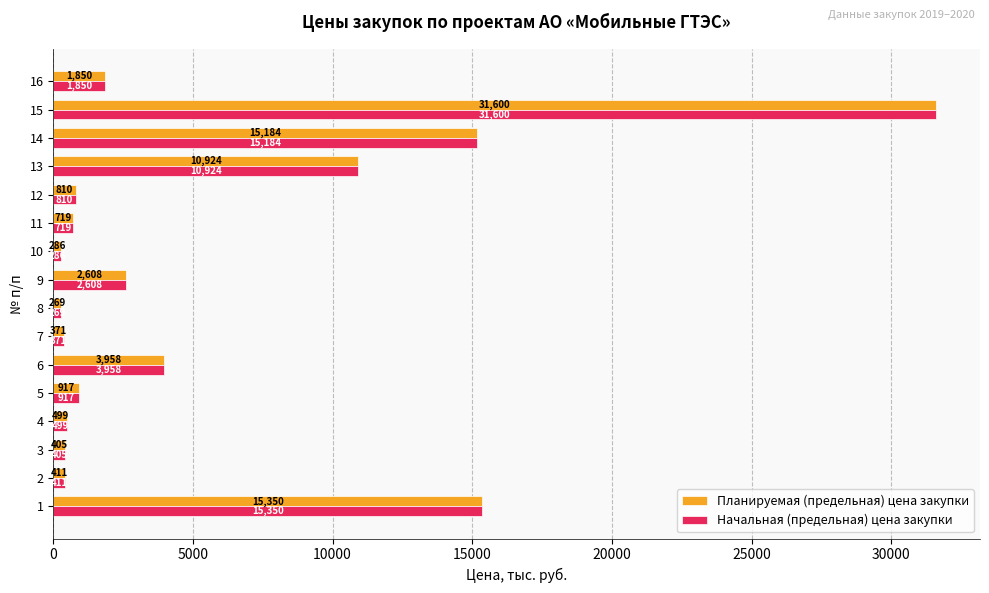

Is the value of Планируемая (предельная) цена закупки at 16 greater than the value of Начальная (предельная) цена закупки at 8?

Yes